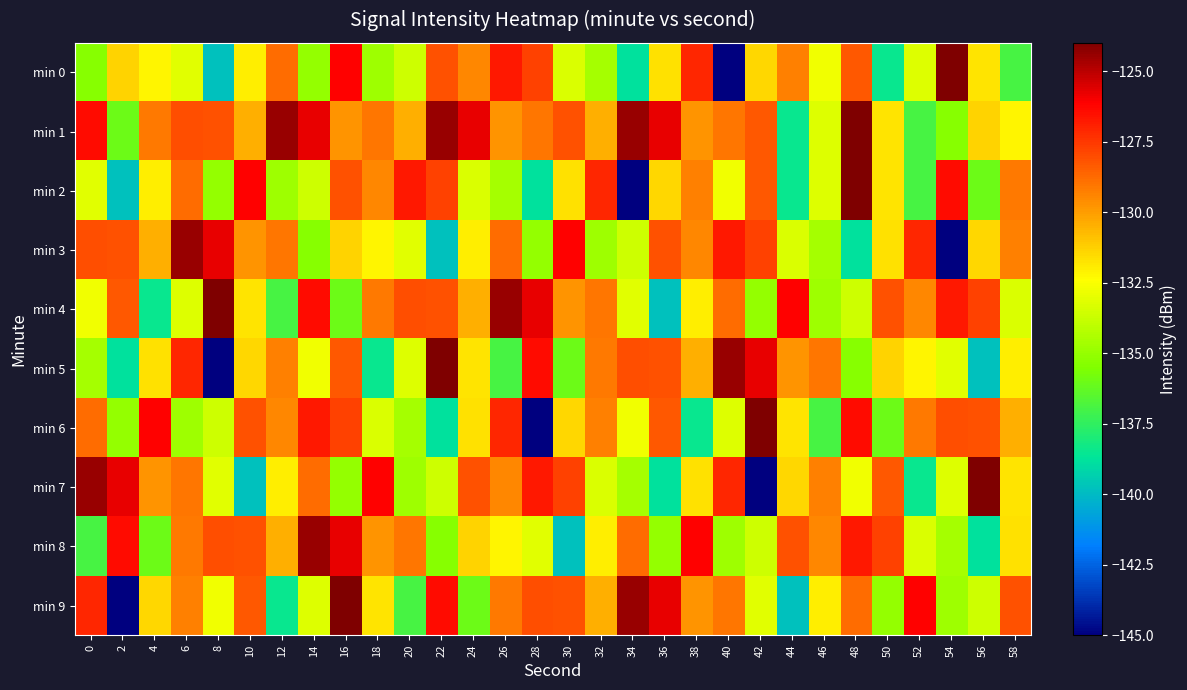

What is the difference between the highest and lowest values at 12?

14.0